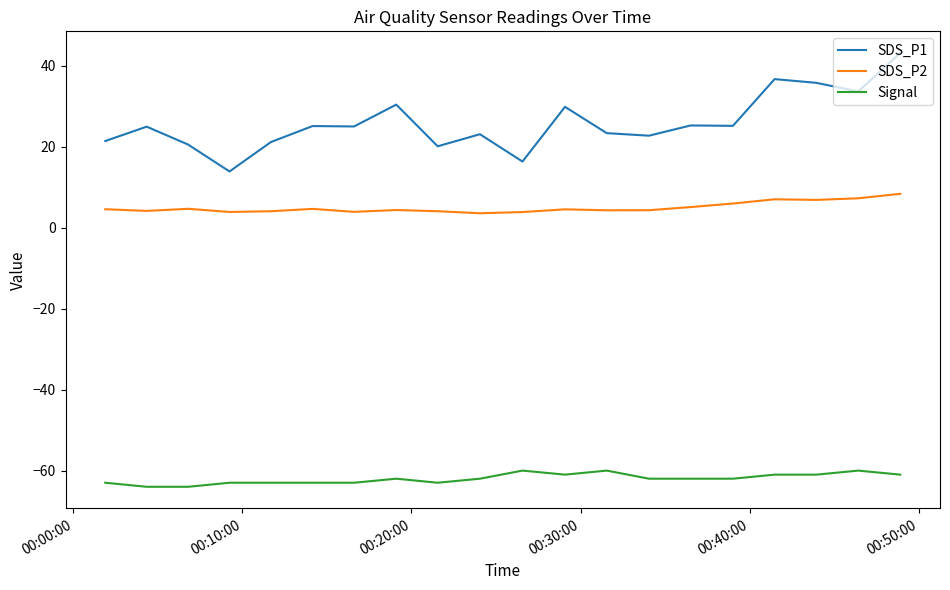

Which series has the largest range (max minus min)?

SDS_P1